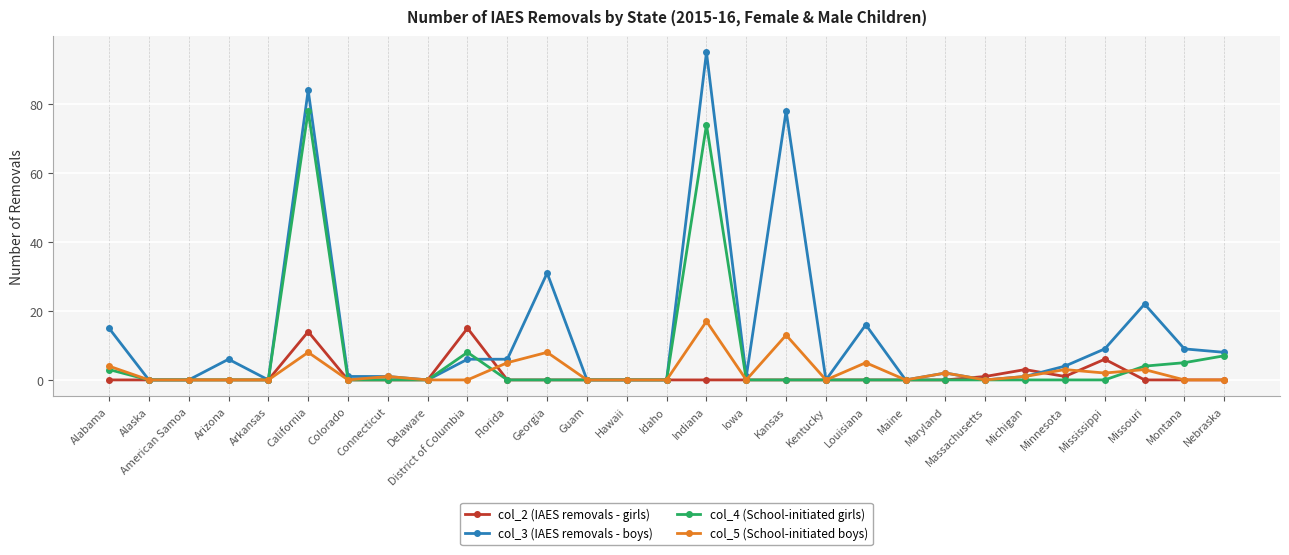

What are all the series names shown in the legend?

col_2 (IAES removals - girls), col_3 (IAES removals - boys), col_4 (School-initiated girls), col_5 (School-initiated boys)